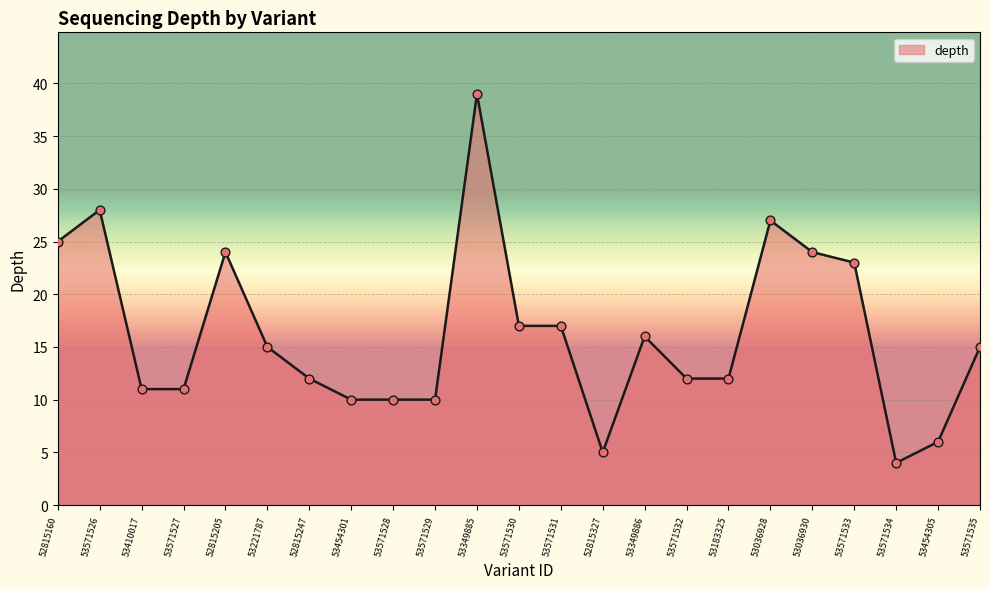

Approximately how many times larger is the value at 53349886 compared to 53571535?

1.1